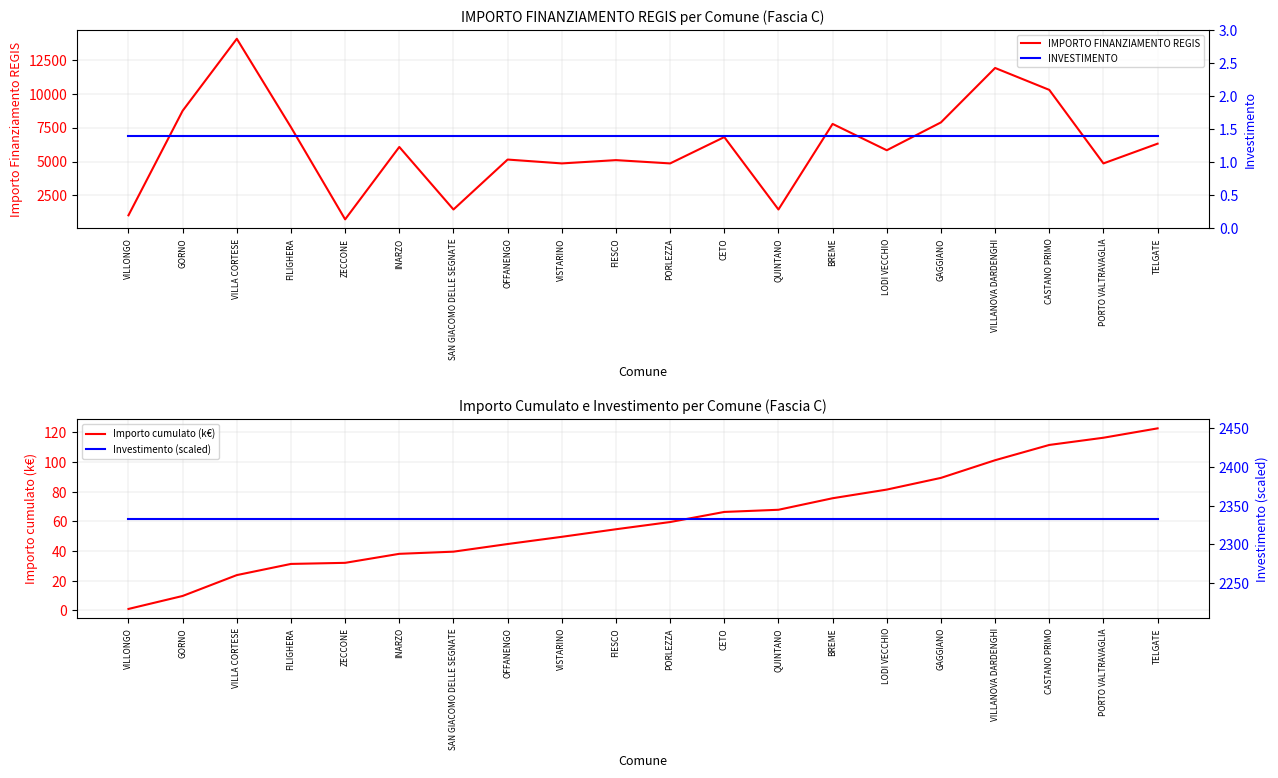

What is the sum of the INVESTIMENTO values at FIESCO and GAGGIANO?

2.8